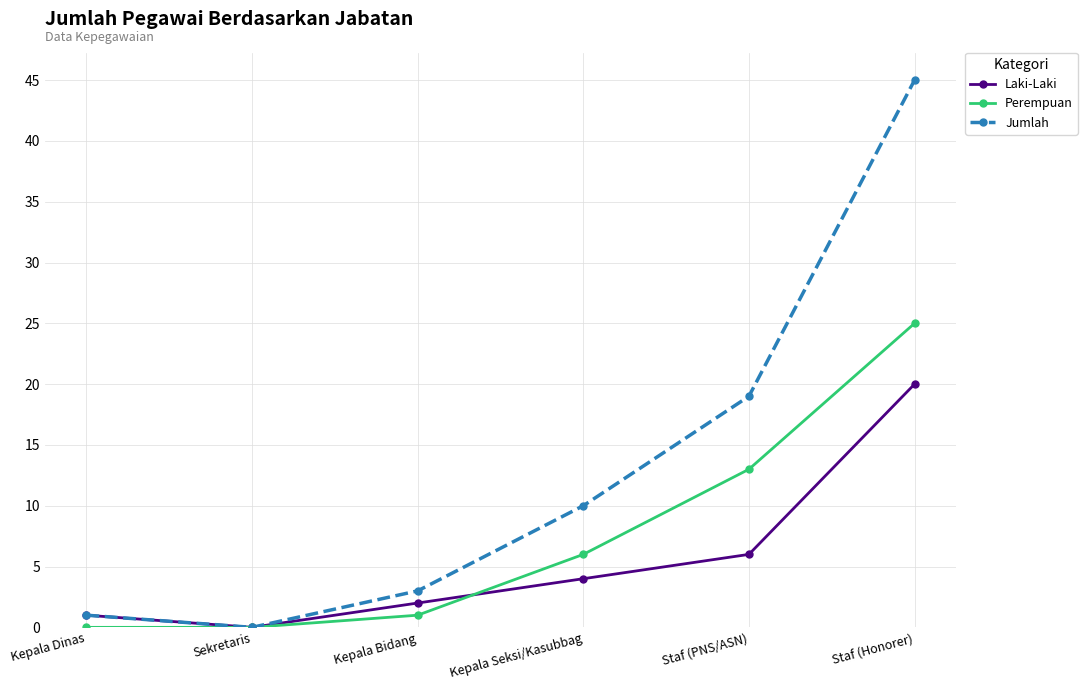

At which label is Perempuan closest to 12?

Staf (PNS/ASN)